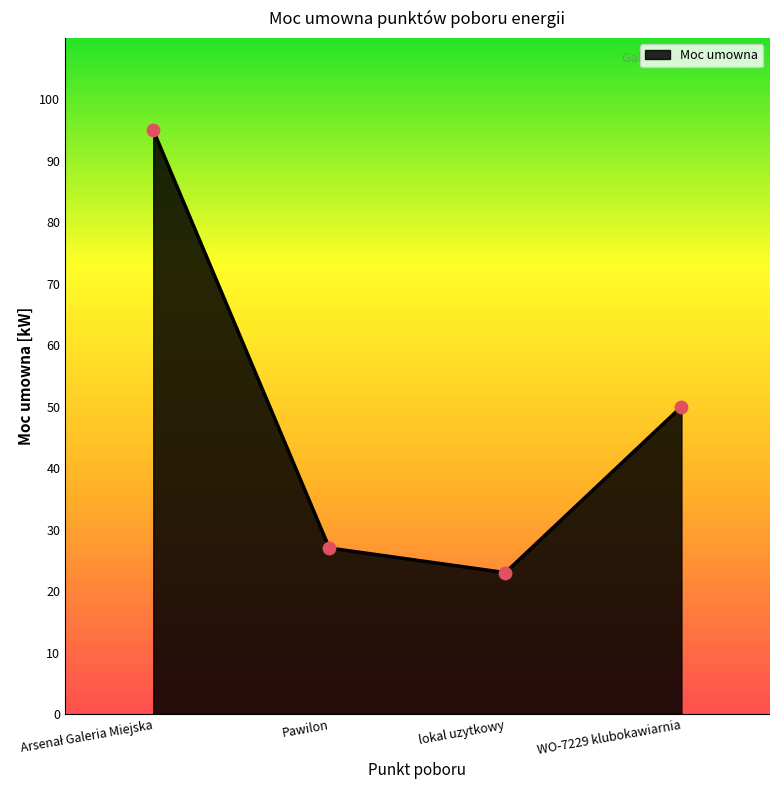

Between Pawilon and lokal uzytkowy, which is larger?

Pawilon